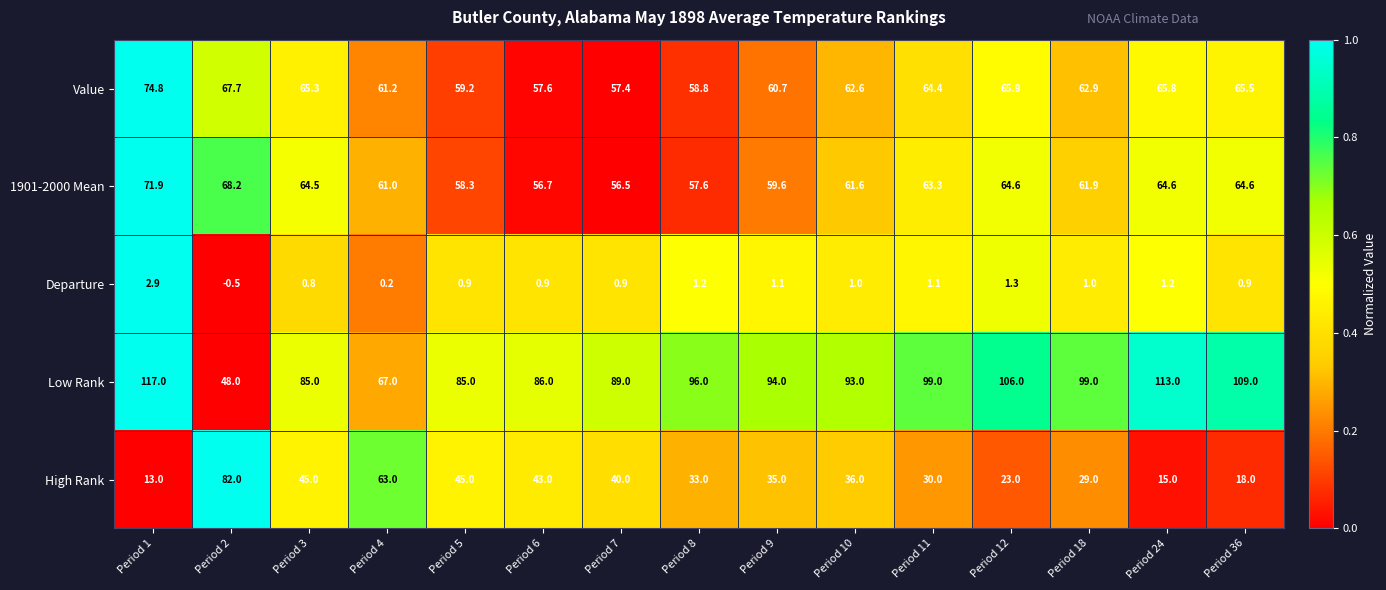

The 1901-2000 Mean series shows 56.7 at Period 6. True or false?

True